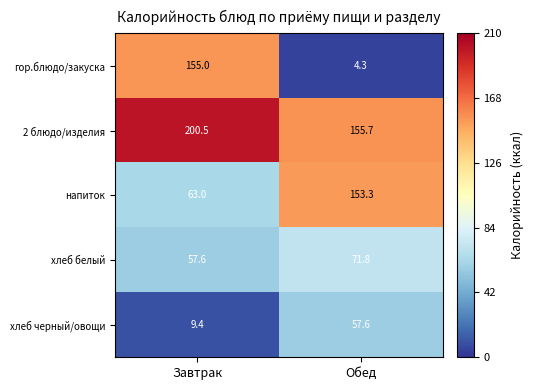

Between Завтрак and Обед, which series saw the biggest shift?

гор.блюдо/закуска